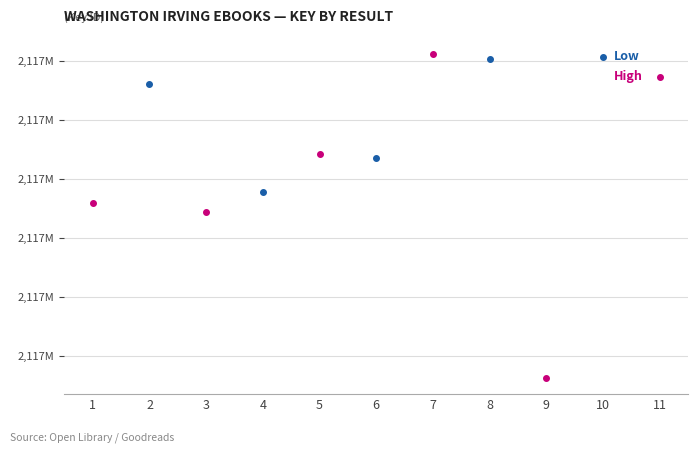

What is the value of the High point at the 5th from the left?

2117904178.0